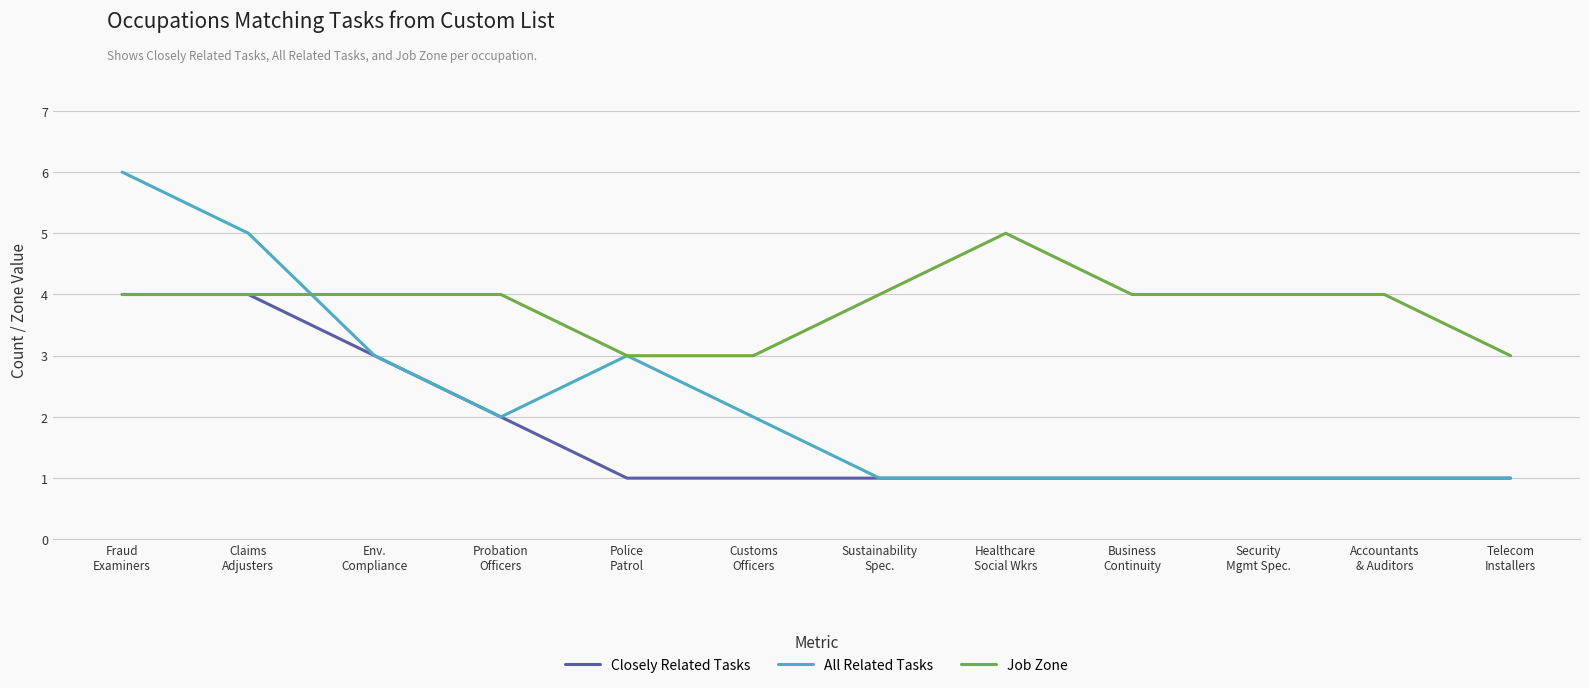

What position from the left is Fraud
Examiners?

1